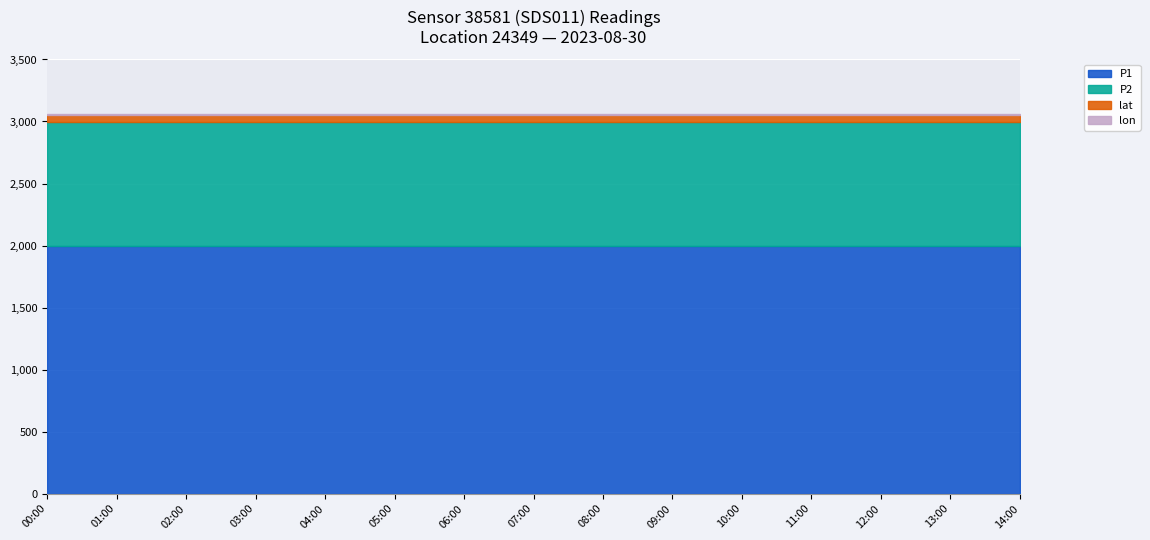

What is the sum of all lat values?

805.8